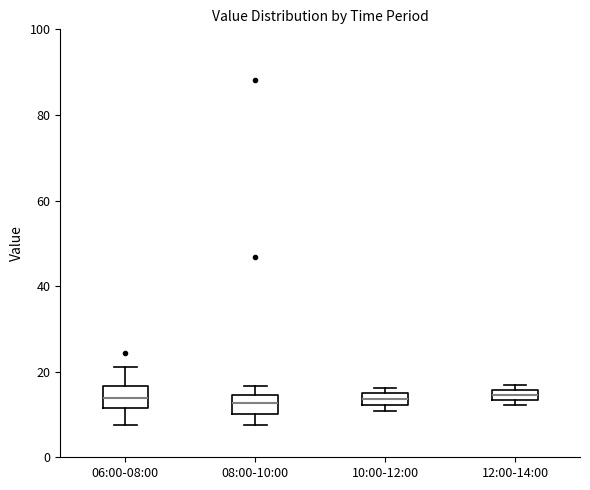

Where is the upper edge of the box for 10:00-12:00 on the y-axis? The values are not printed on the chart, so give them approximately, as read against the axis.

14